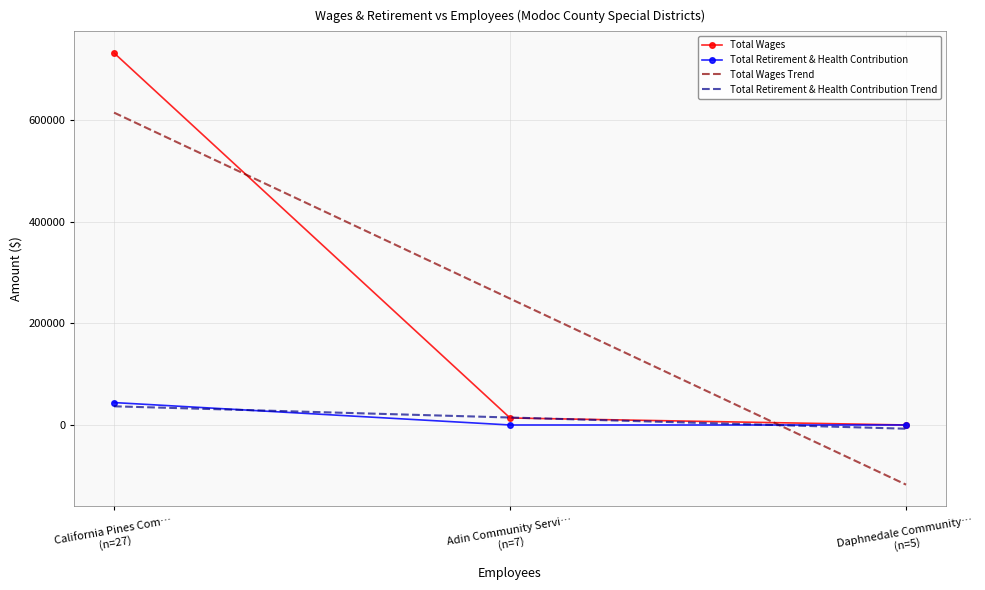

What position from the left is California Pines Com…
(n=27)?

1